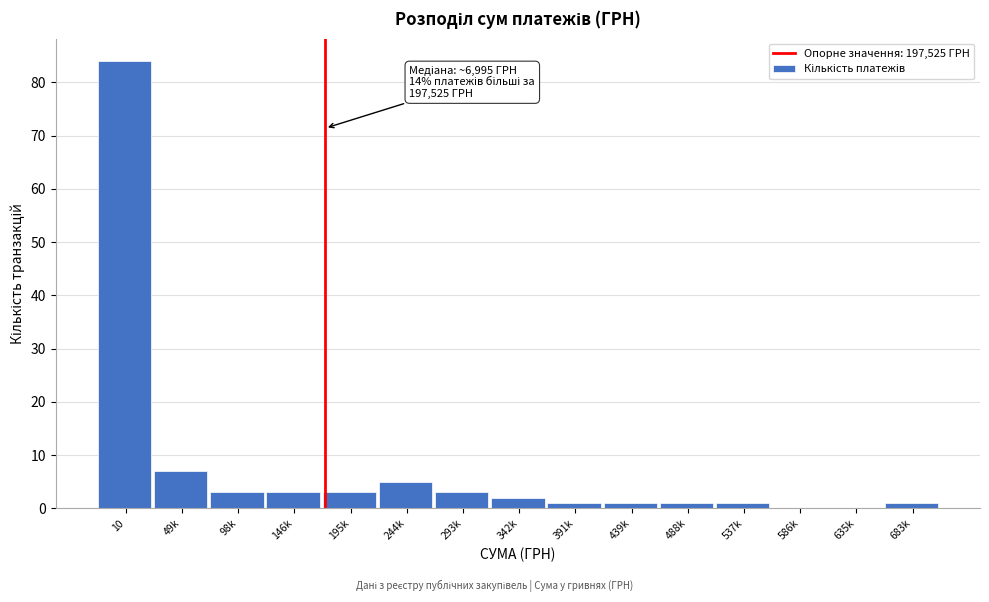

Reading left to right, extract all data points from this chart.

10=84	49k=7	98k=3	146k=3	195k=3	244k=5	293k=3	342k=2	391k=1	439k=1	488k=1	537k=1	586k=0	635k=0	683k=1